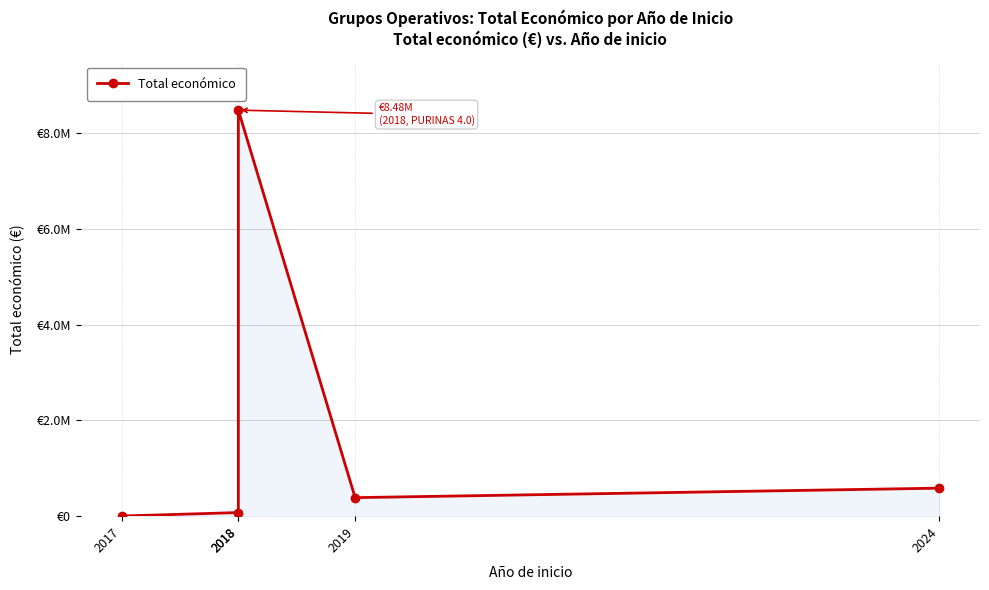

True or false: the data has more than 0 interior local peaks.

True